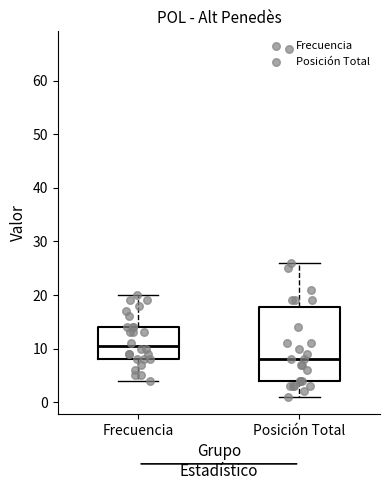

Where does the median line of the box for Posición Total sit on the y-axis? The values are not printed on the chart, so give them approximately, as read against the axis.

8